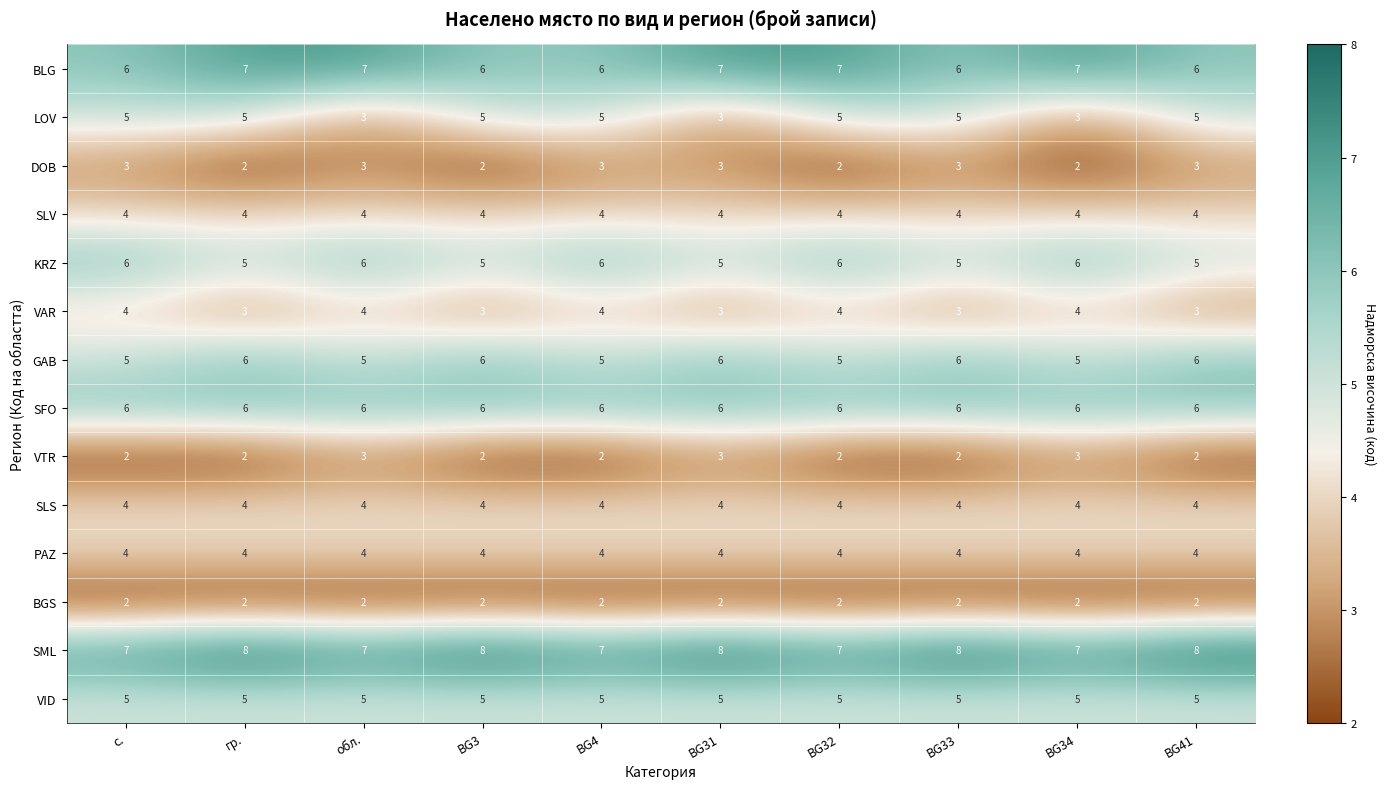

Count the DOB values in the range 2 to 3.

10